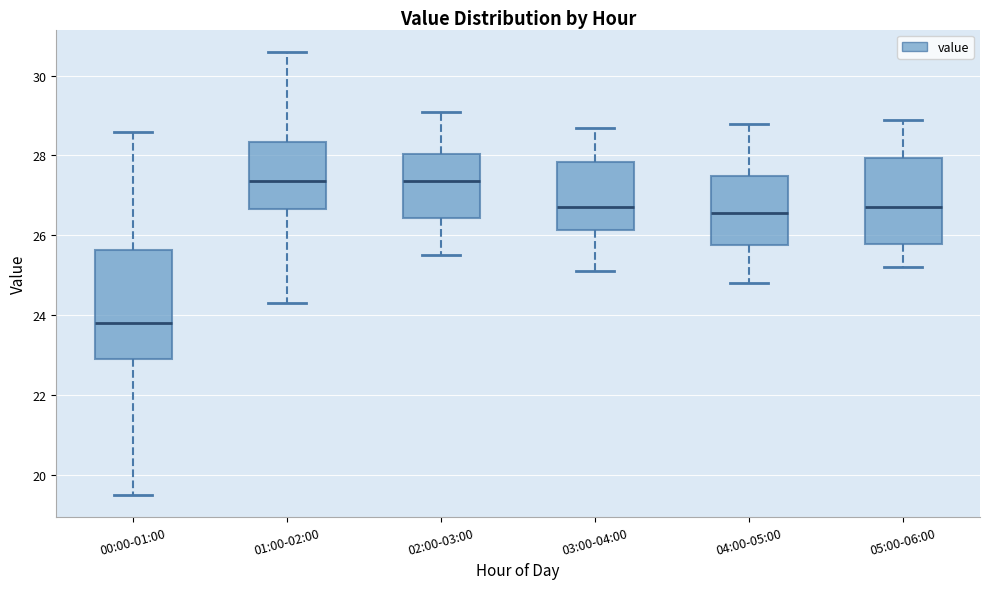

Which box is the tallest, from its lower edge to its upper edge?

00:00-01:00